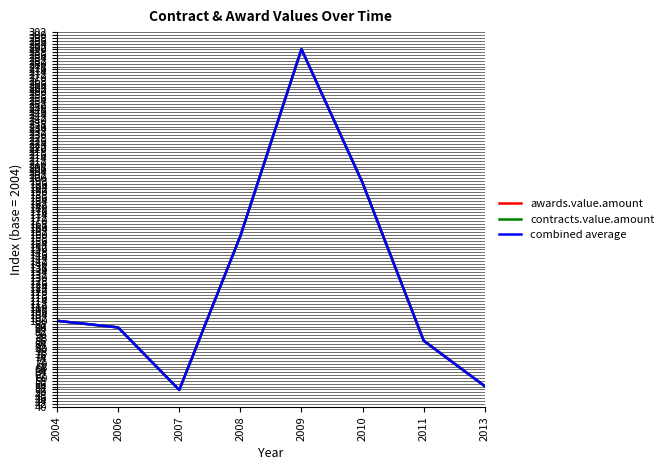

Is it true that contracts.value.amount equals 24.3 at 2004?

False